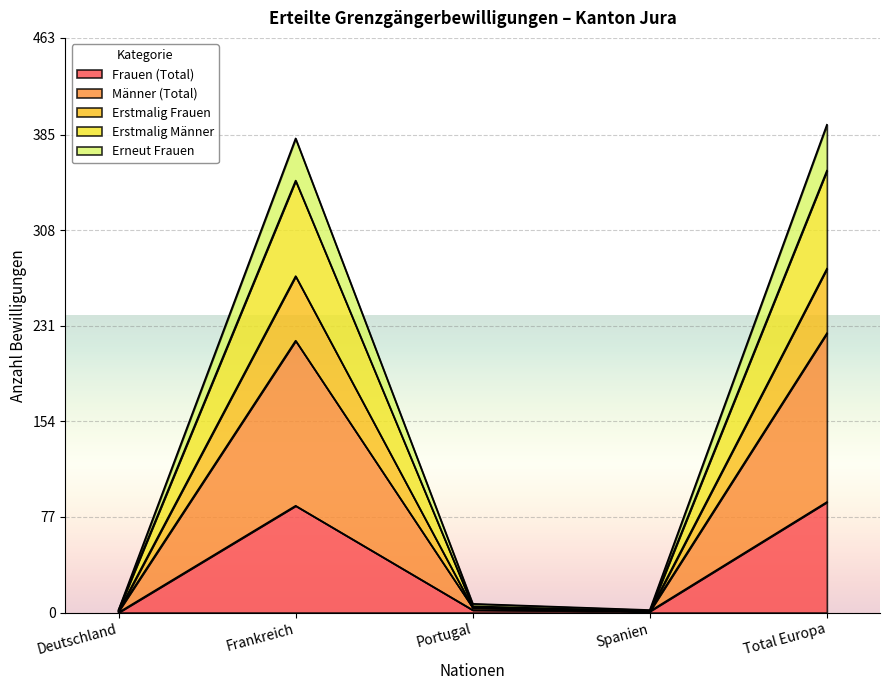

Count the number of data series in this chart.

5